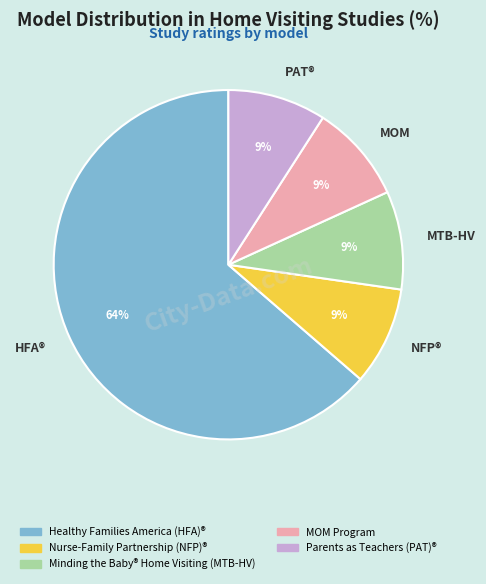

Which slice is the largest?

HFA®